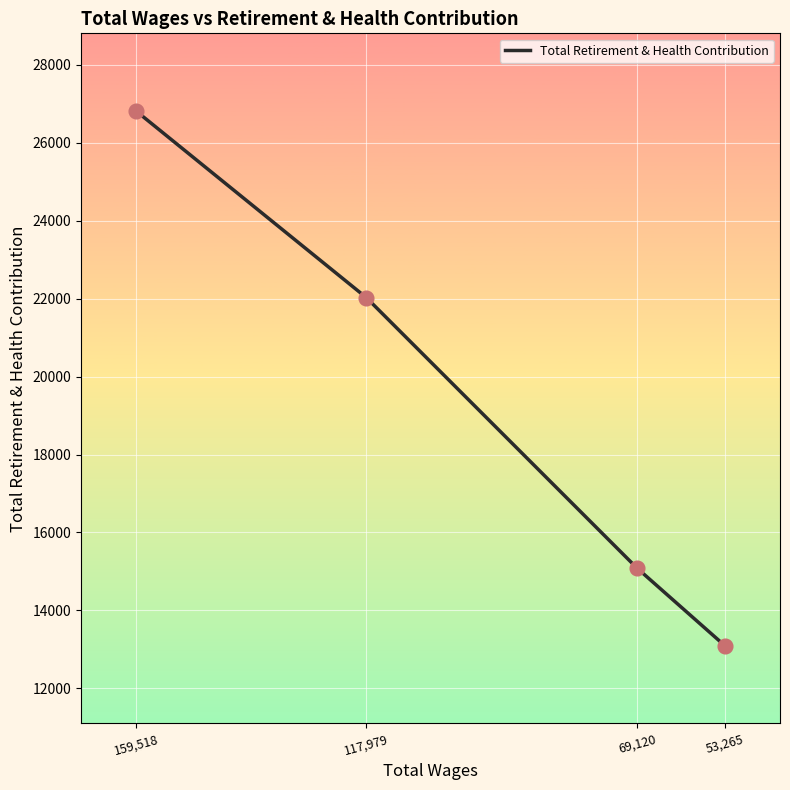

What is the ratio of the value at 53,265 to the value at 159,518?

0.5